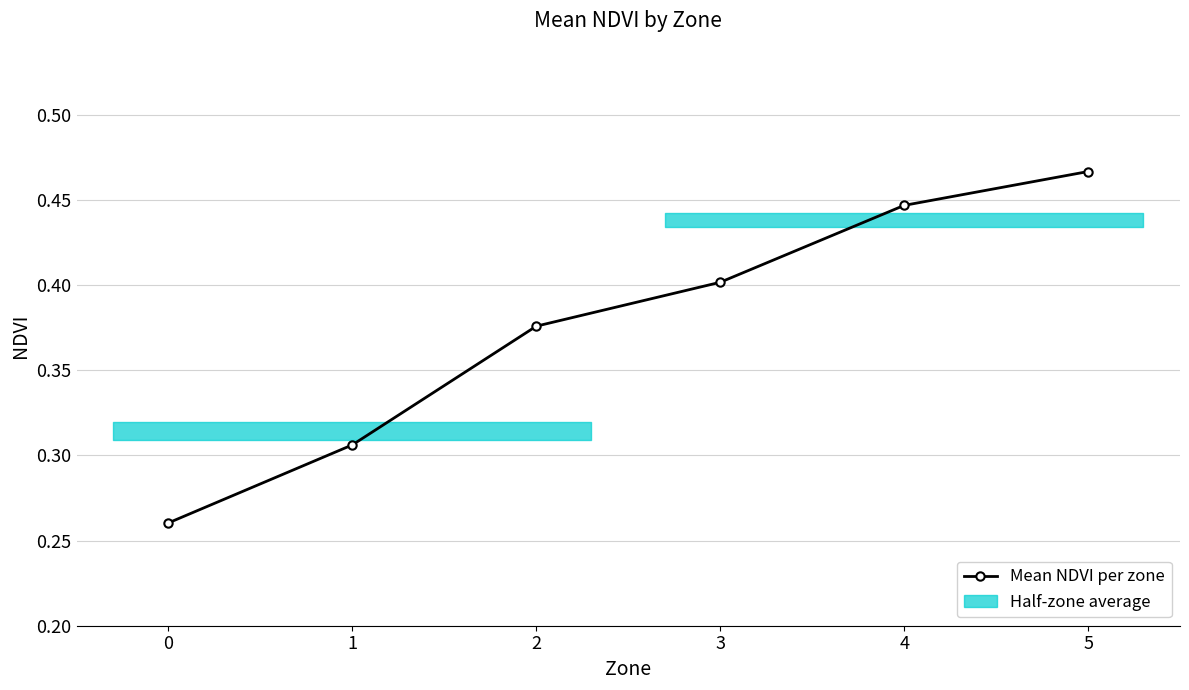

The value at 2 is 0.4. True or false?

True